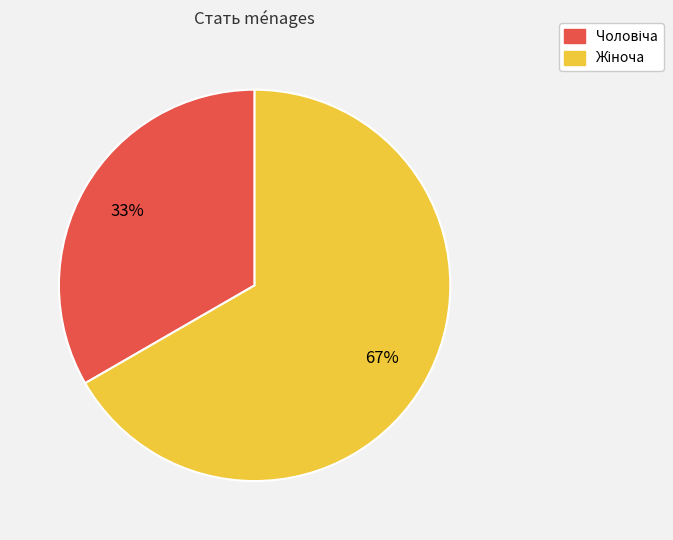

To the nearest percent, what is the average slice percentage?

50%